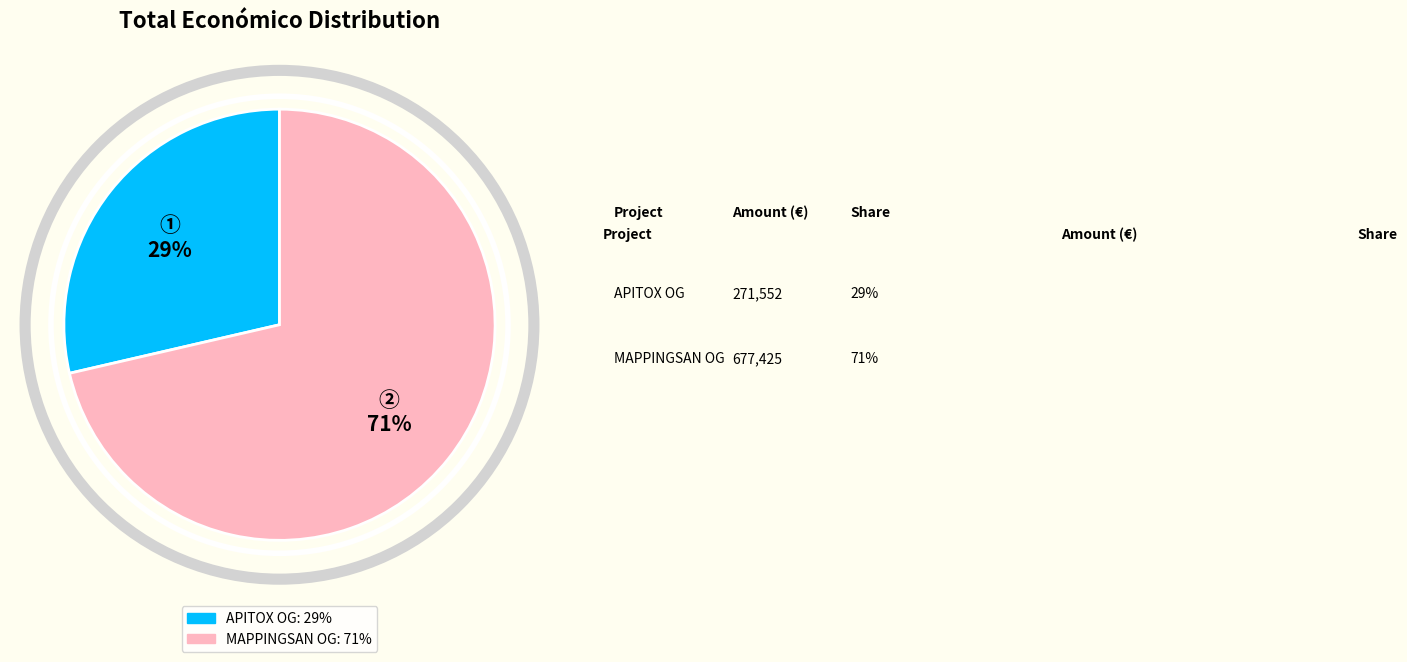

To the nearest percent, what is the average slice percentage?

50%